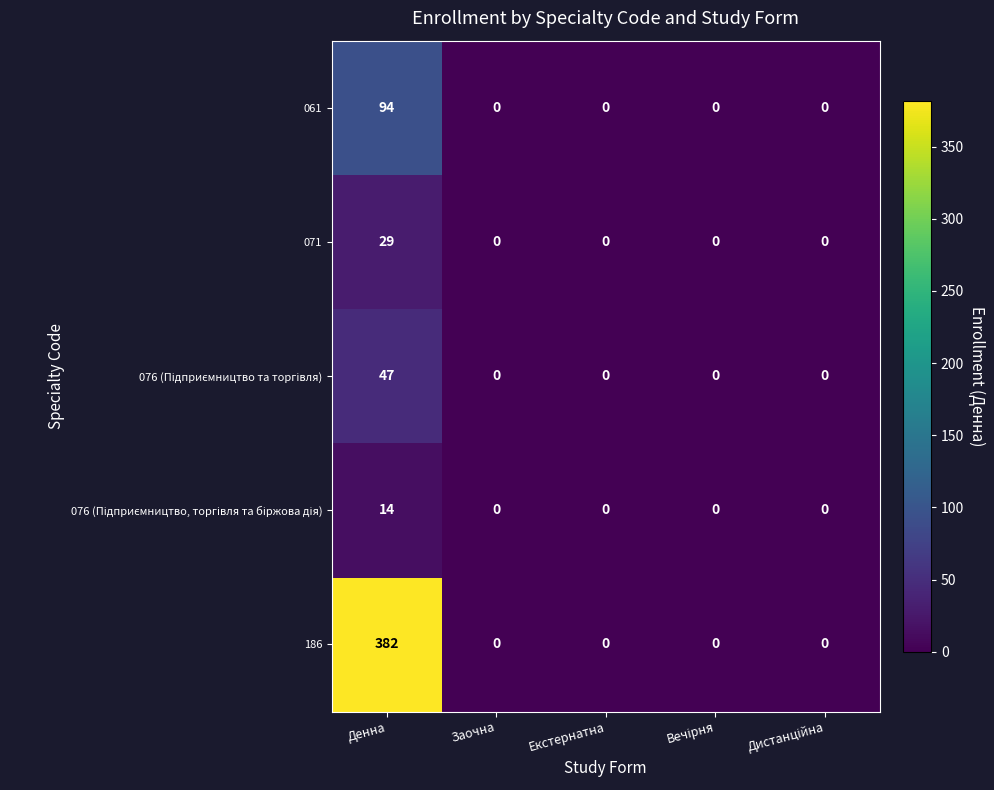

Which series has the largest total across all categories?

186